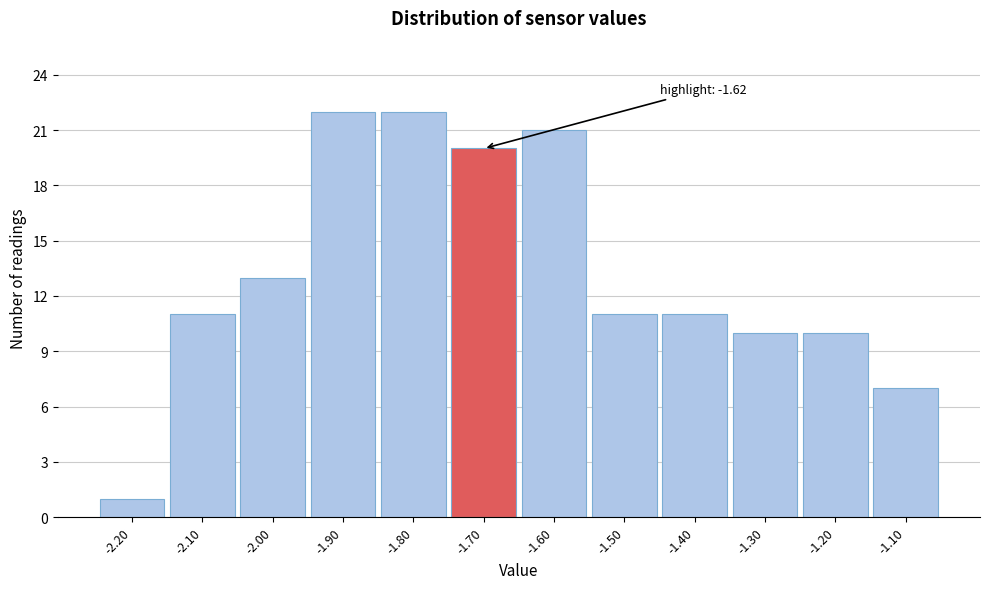

Reading left to right, what are all the values shown in this chart?

-2.20=1	-2.10=11	-2.00=13	-1.90=22	-1.80=22	-1.70=20	-1.60=21	-1.50=11	-1.40=11	-1.30=10	-1.20=10	-1.10=7